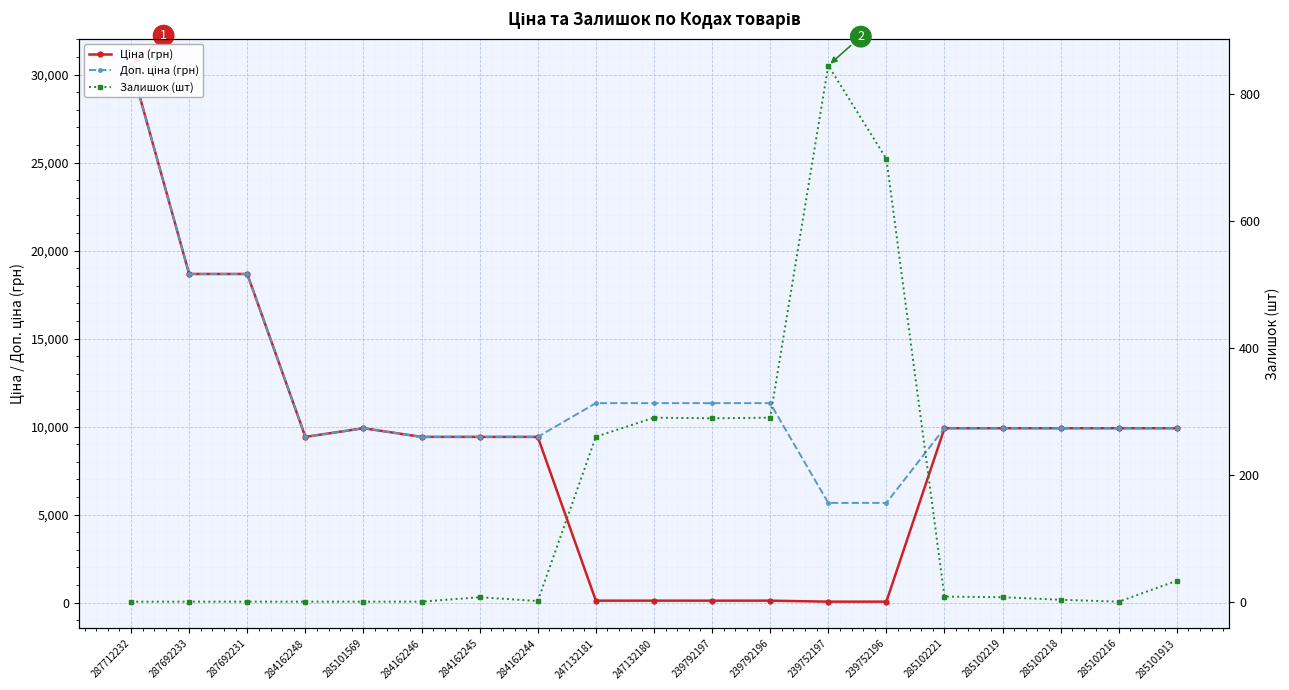

True or false: Доп. ціна (грн) and Ціна (грн) cross at least once.

False